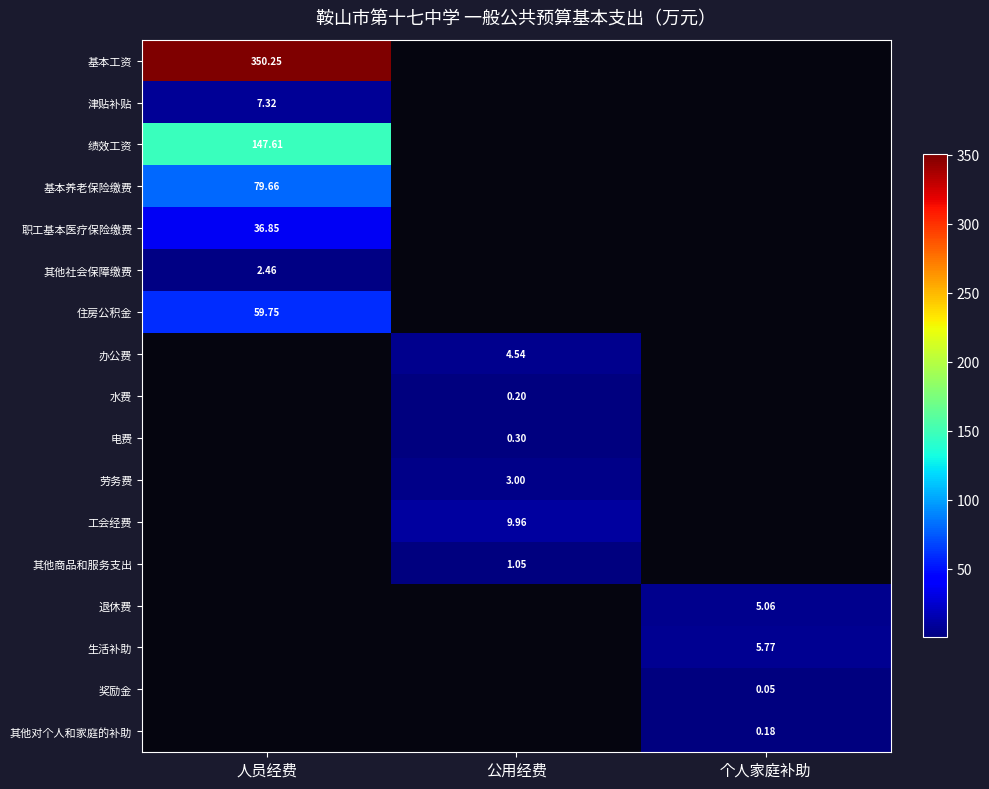

Which series has the largest range (max minus min)?

基本工资